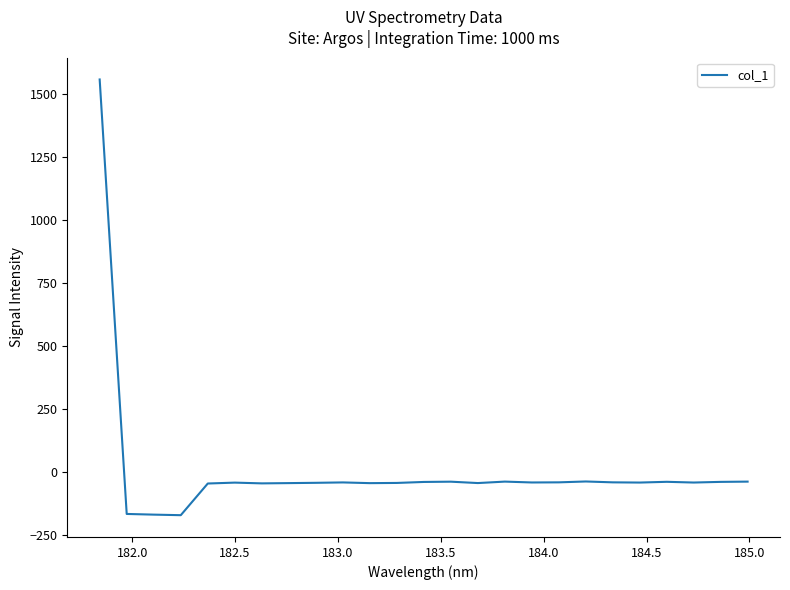

What is the maximum value shown in the chart?

1557.9